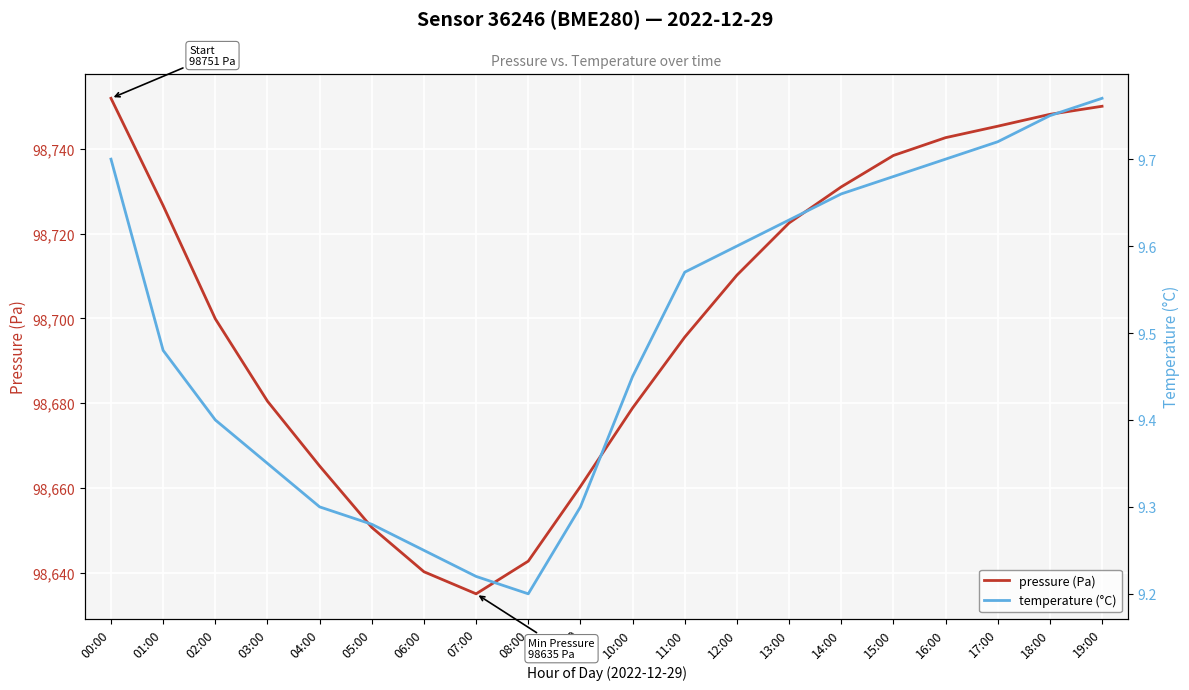

Rank the series by their average value, from lowest to highest.

temperature (°C), pressure (Pa)